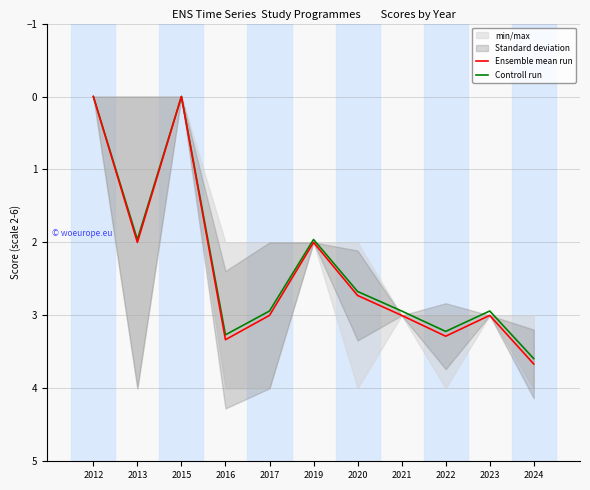

Is this an area chart (filled region under the line)?

No